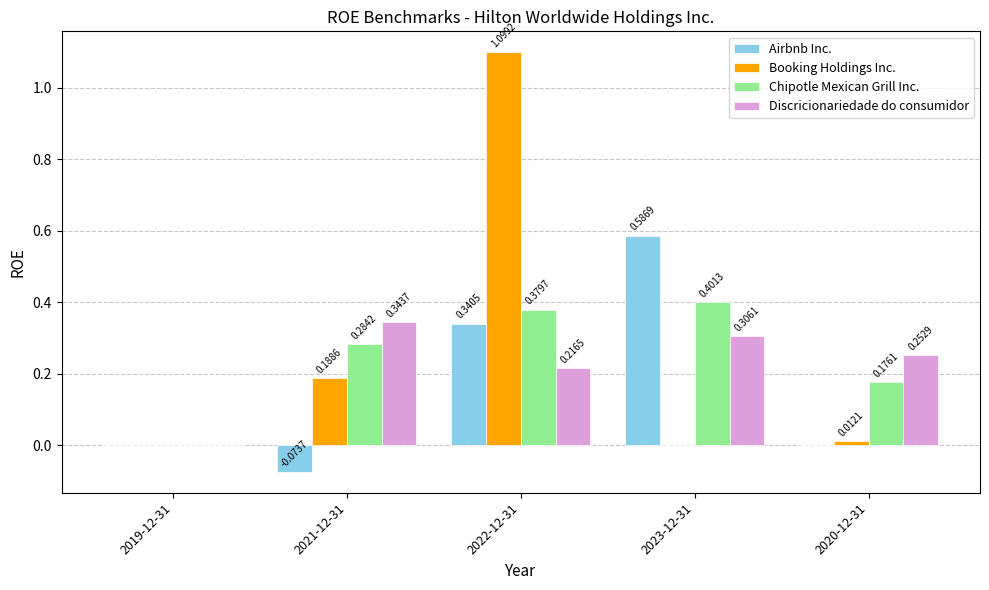

At which category is the sum across all series the highest?

2022-12-31